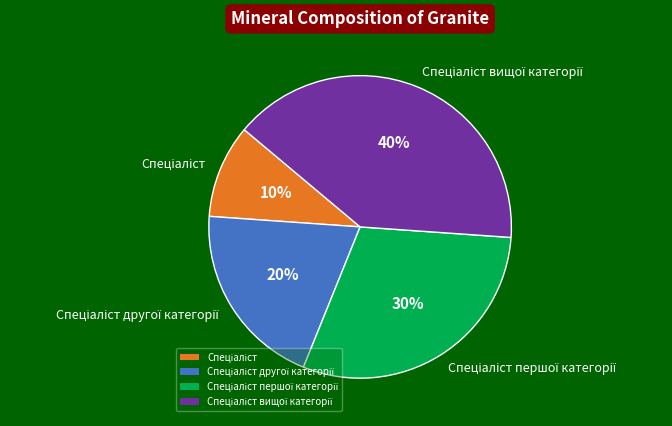

To the nearest percent, what is the average slice percentage?

25%